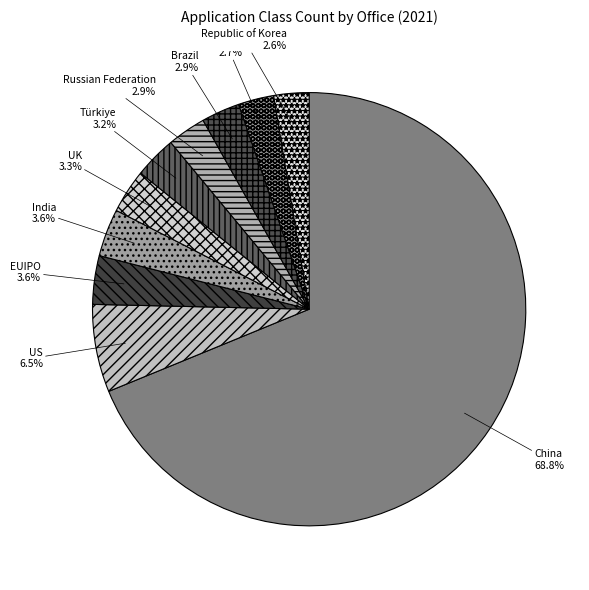

Which has a higher value, China or Türkiye?

China